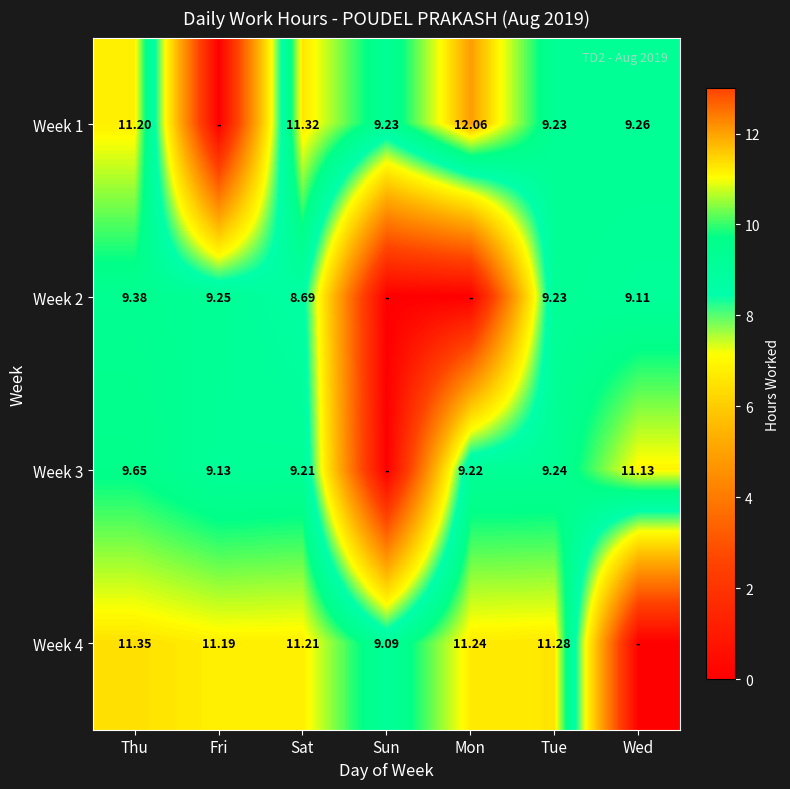

What is the sum of the Week 3 values at Thu and Fri?

18.8